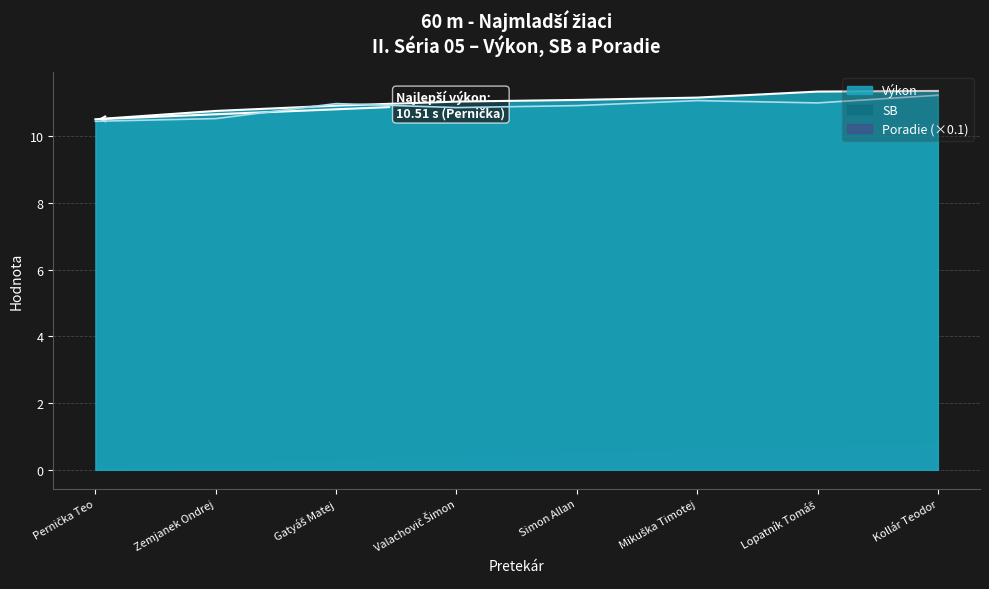

What is the average value of the SB series?

10.9